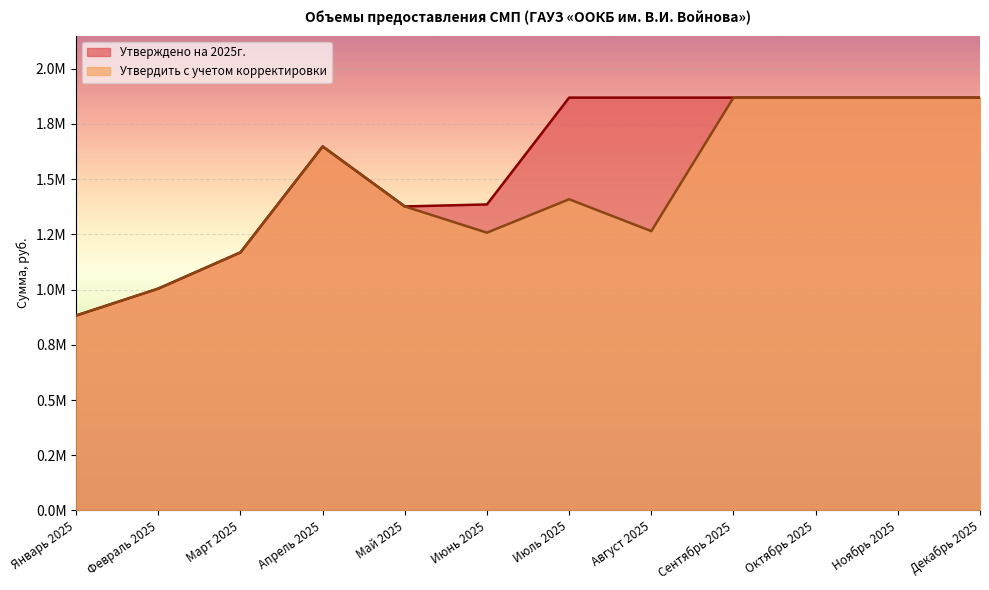

How many data points in Утверждено на 2025г. are less than 1869162?

6